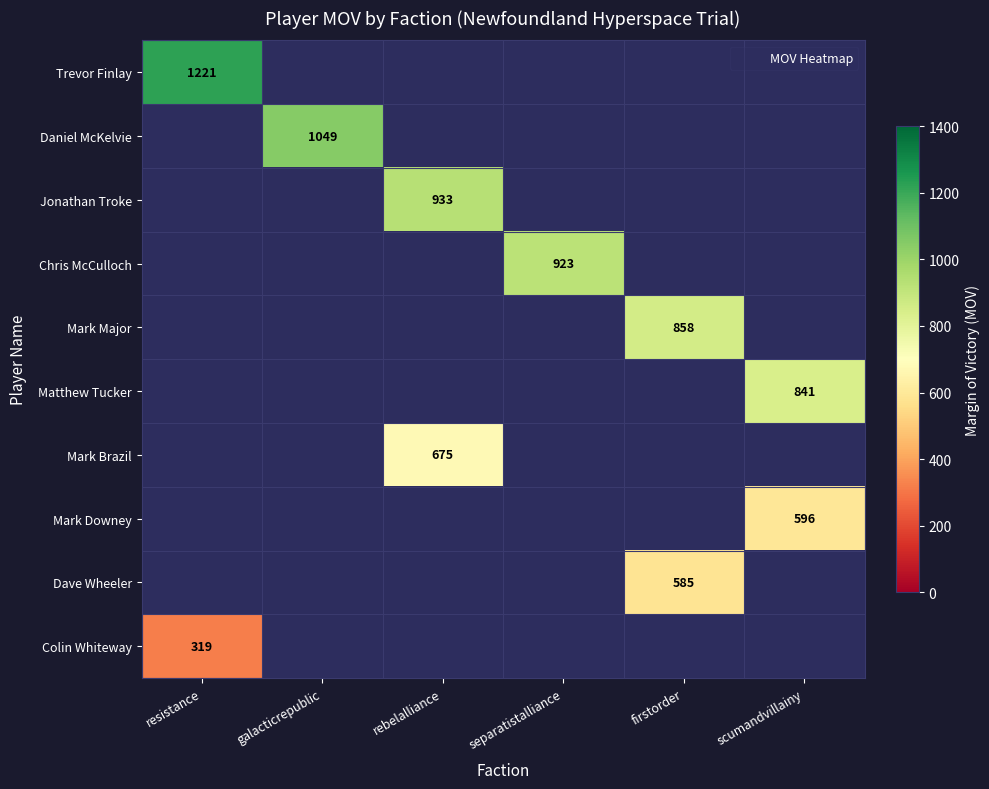

Which series changed the most between rebelalliance and separatistalliance?

Jonathan Troke